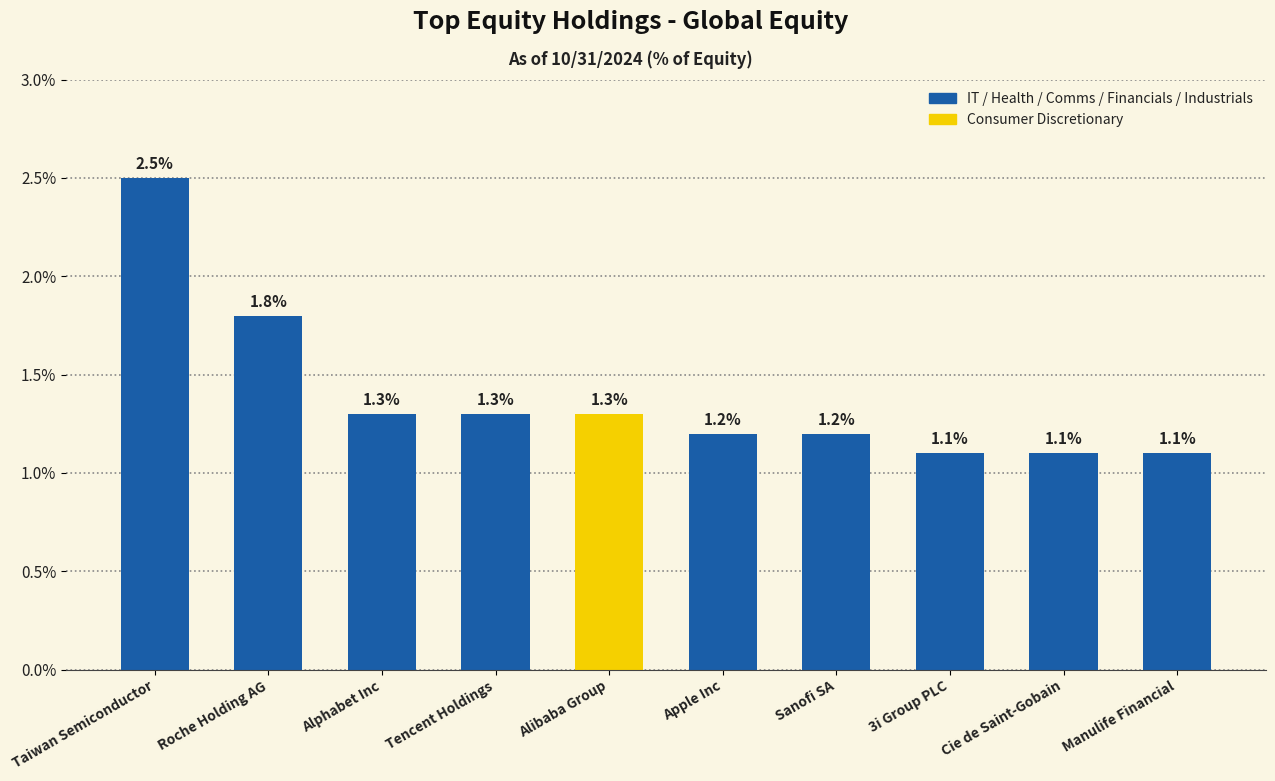

Are the bars horizontal?

No